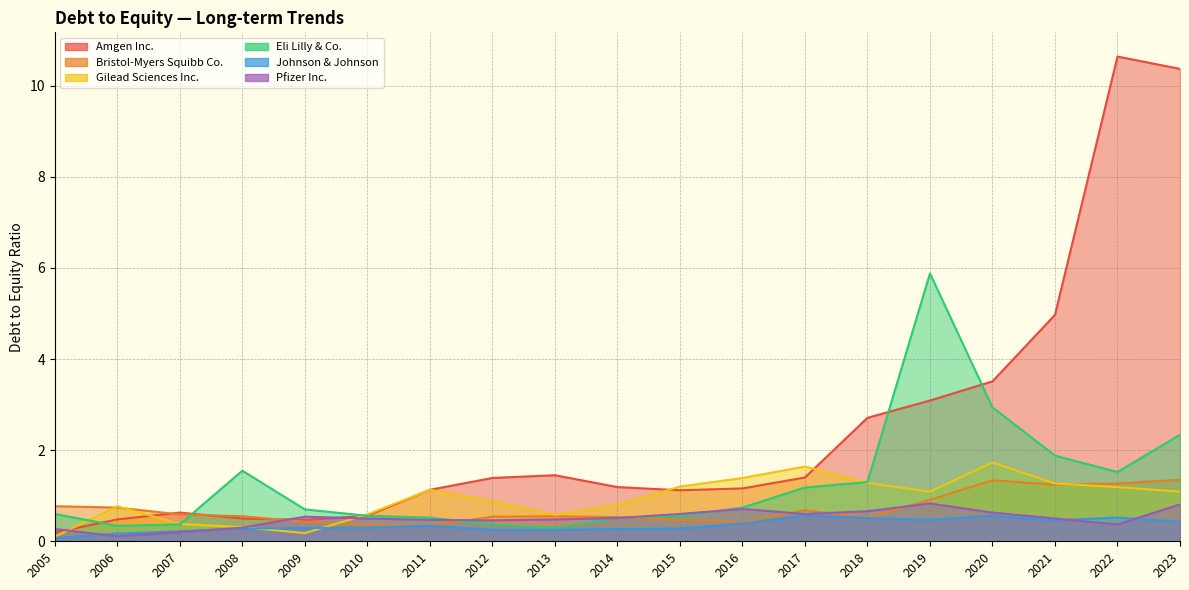

What is the total value across all series at 2005?

2.0